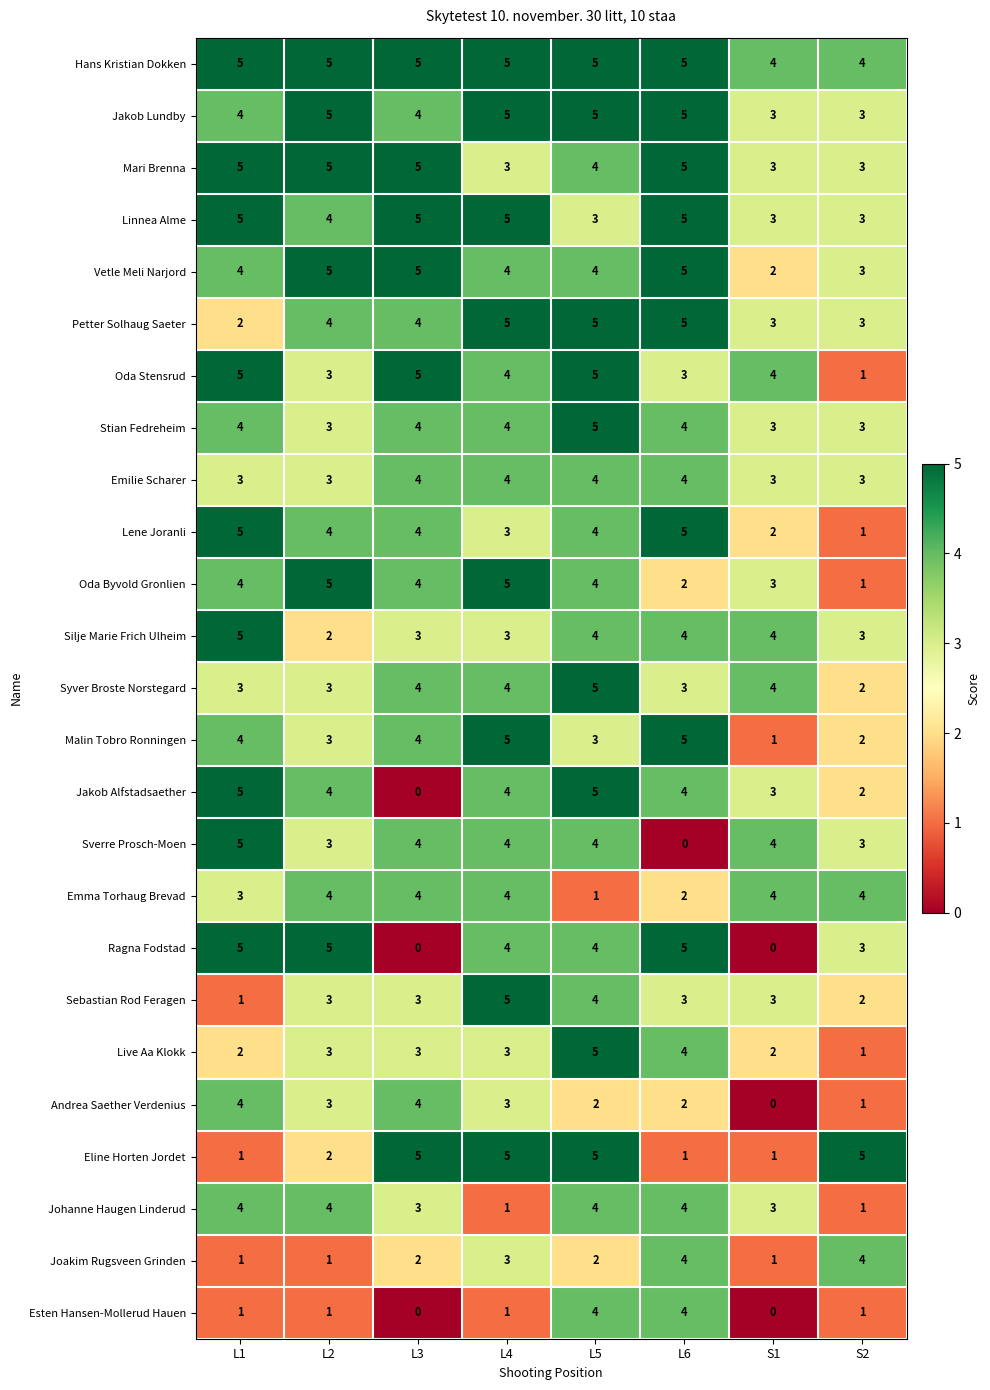

How many Oda Stensrud values are between 3 and 5?

7